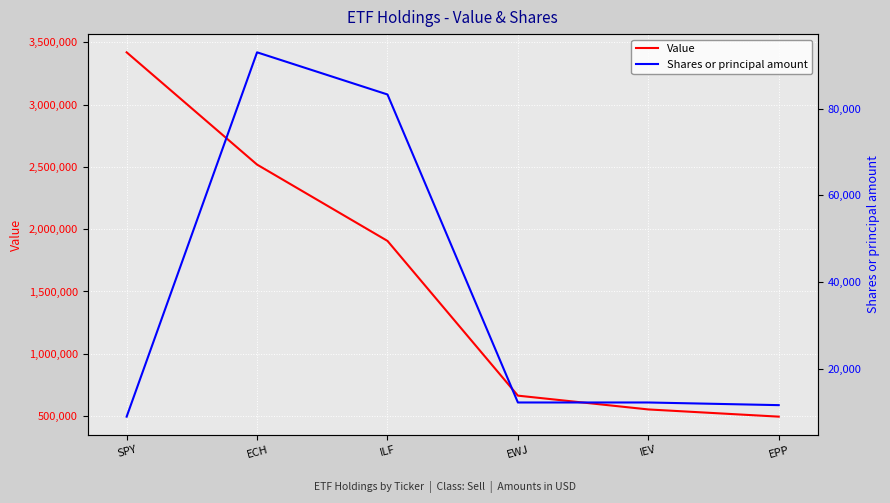

Where is the first local maximum for Shares or principal amount?

ECH